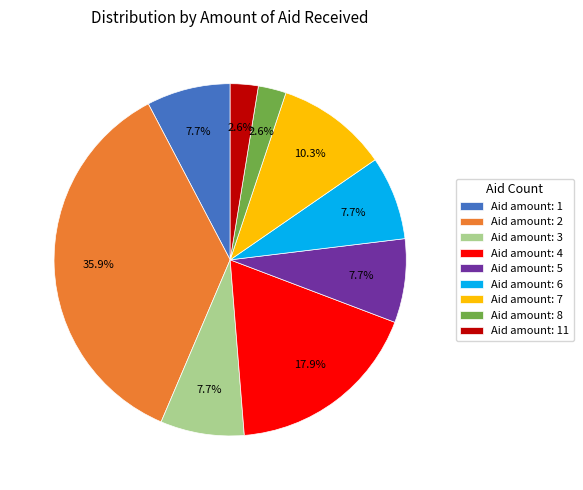

Is there any slice that represents more than half of the pie?

No